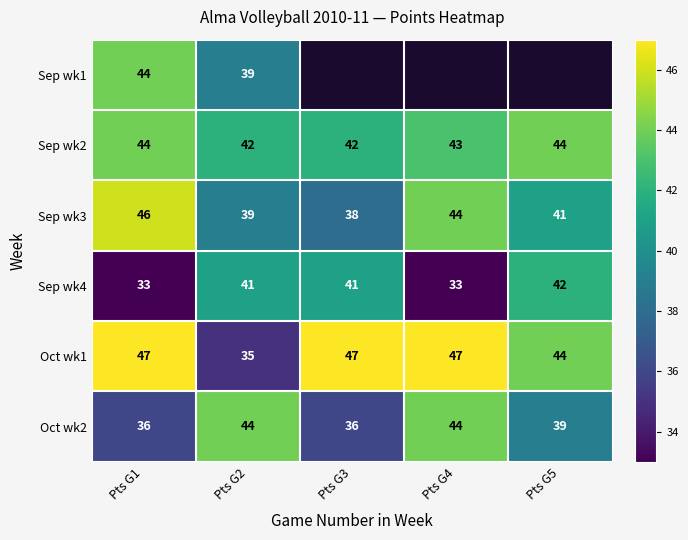

At which label does Sep wk3 reach its peak?

Pts G1